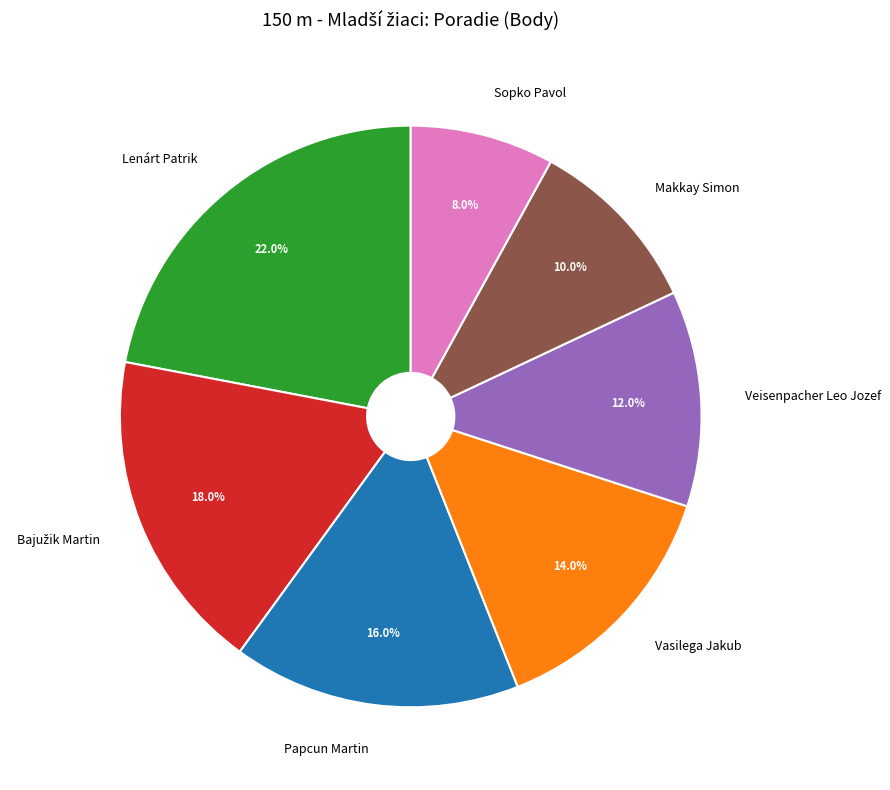

What percentage is the Sopko Pavol slice, to the nearest percent?

8%